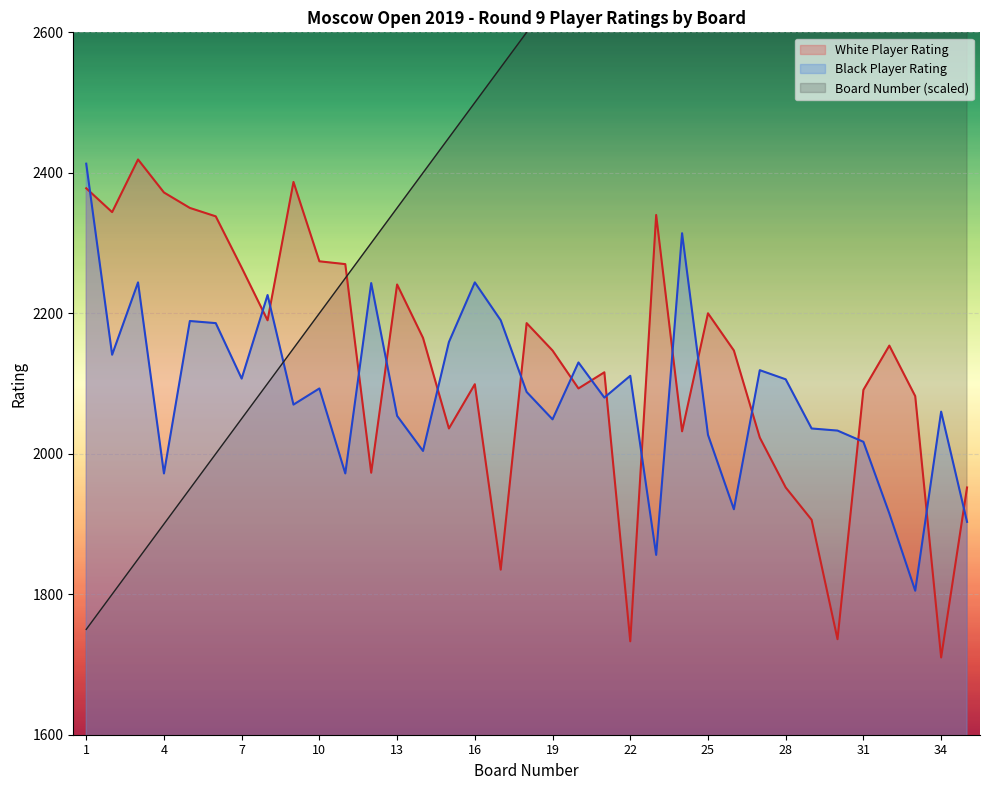

True or false: Board Number has more than 2 points higher than both neighbors.

False